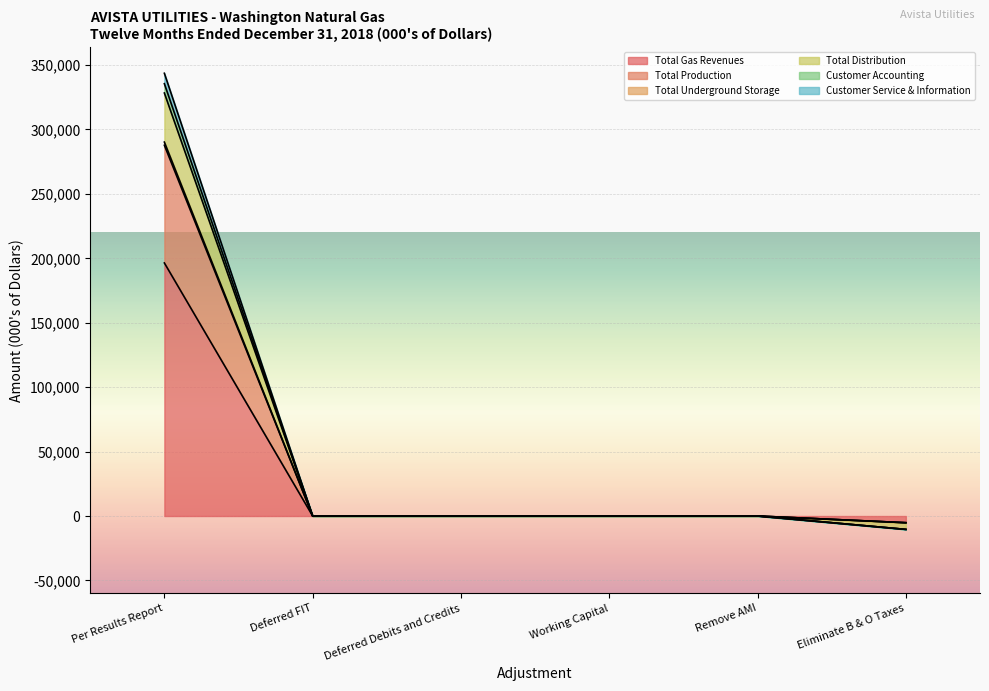

True or false: Total Gas Revenues has a value of -9198 at Eliminate B & O Taxes.

False